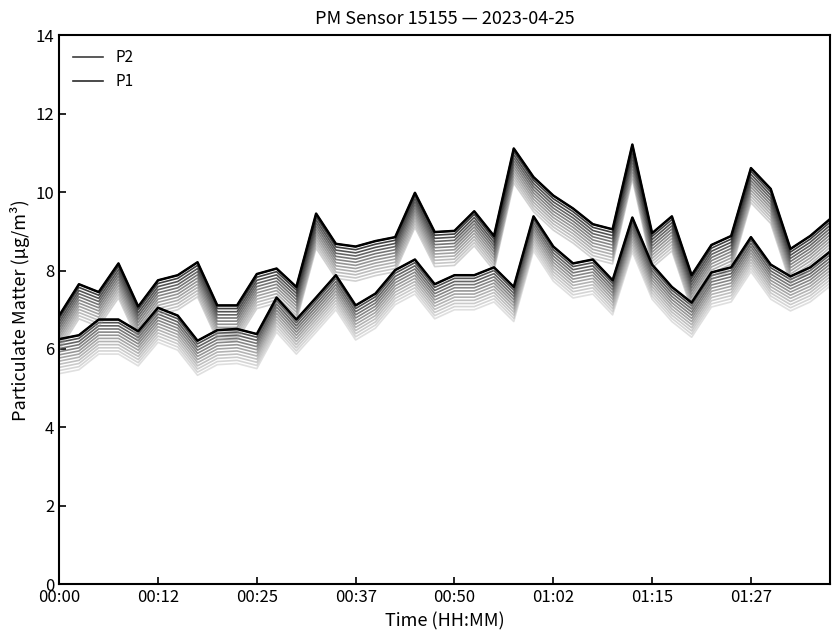

How many interior local peaks does the P1 series have?

11